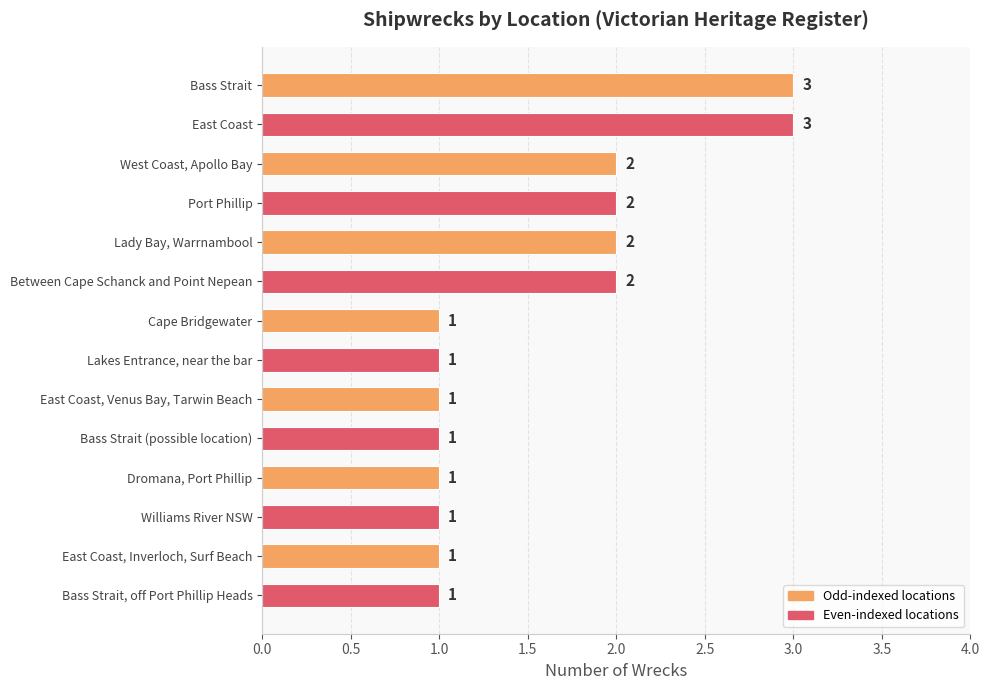

How many values are between 1 and 2?

12